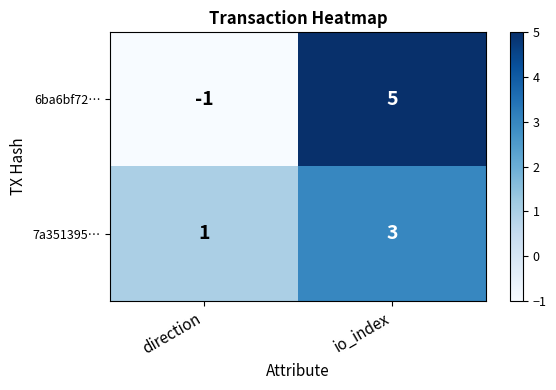

Reading right to left, transcribe all the data shown in this chart.

6ba6bf72…: io_index=5	direction=-1
7a351395…: io_index=3	direction=1